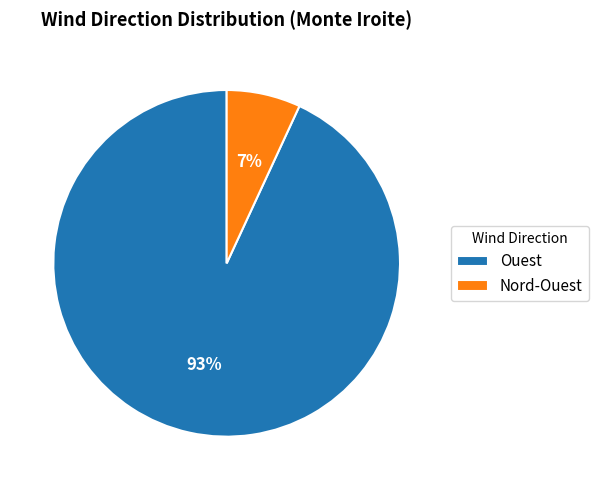

Is Ouest the majority of the pie?

Yes